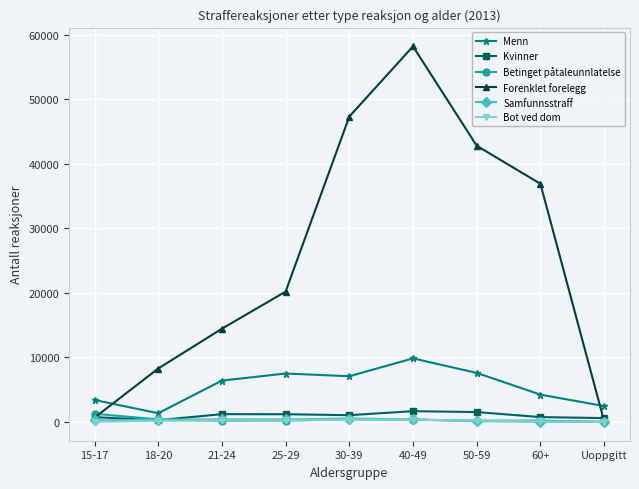

How many data points in Menn are less than 6402?

4